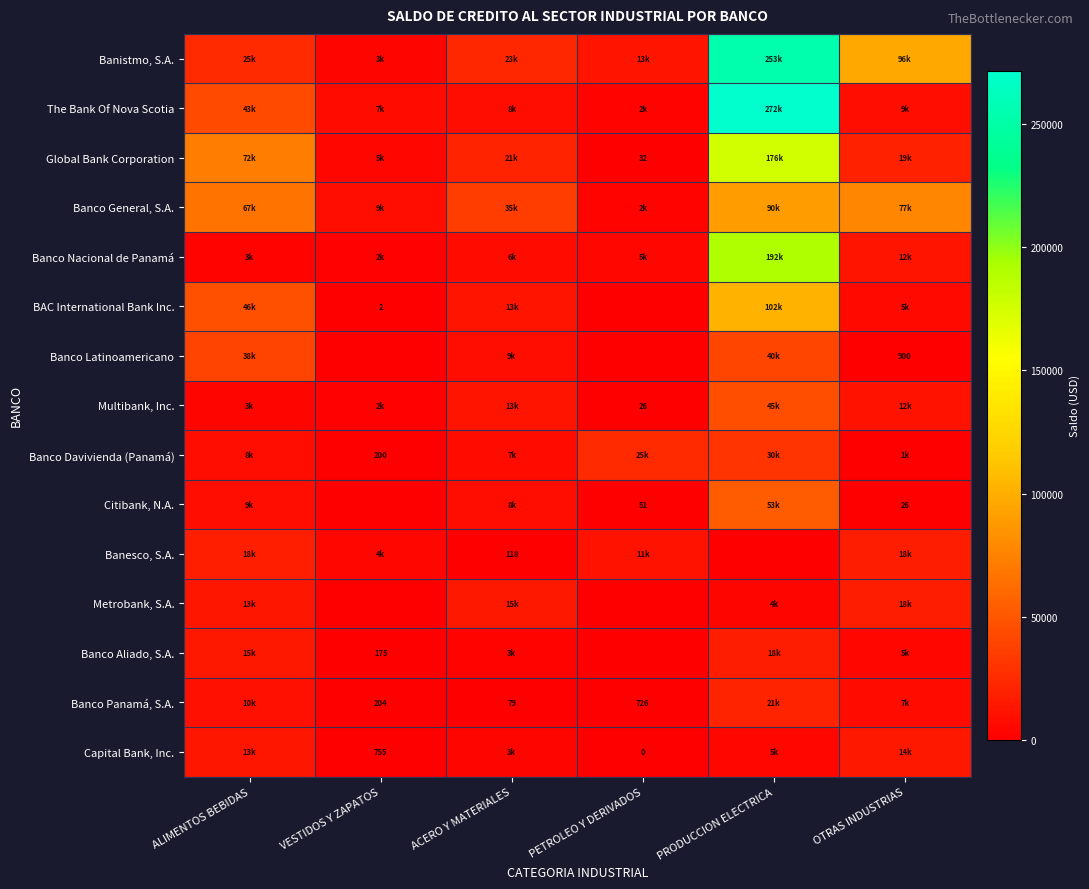

The Banco Aliado, S.A. series shows 2077.4 at OTRAS INDUSTRIAS. True or false?

False